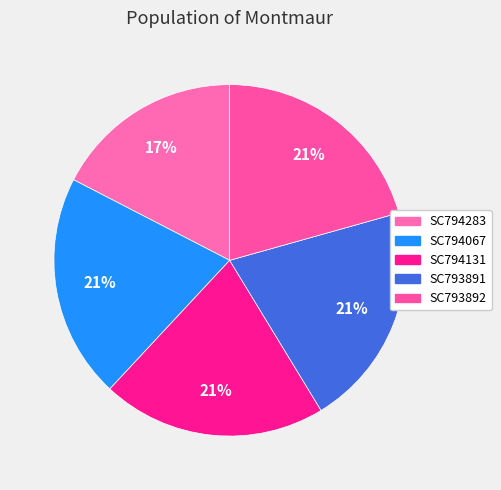

How many slices are in this pie chart?

5